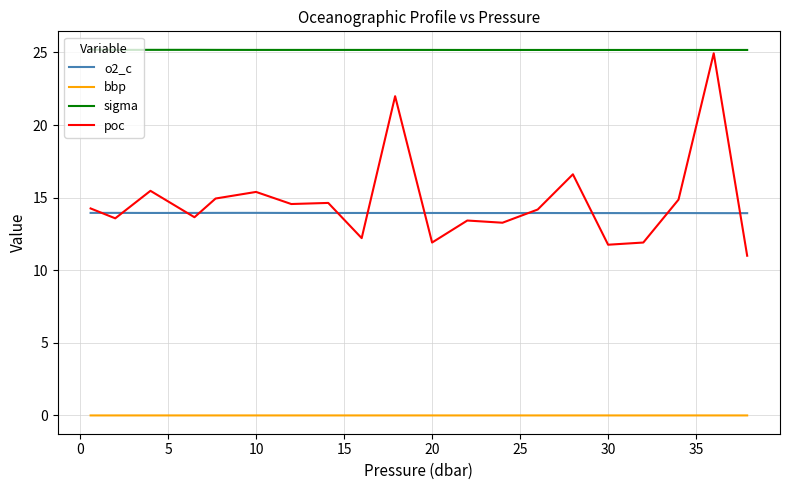

What is the lowest value of the sigma series?

25.2